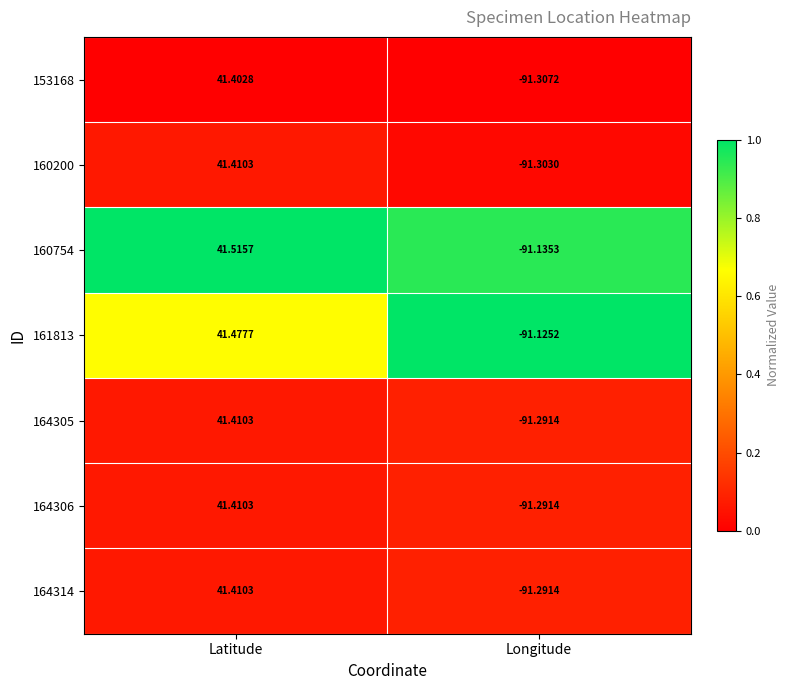

What is the maximum value shown in the chart?

41.5